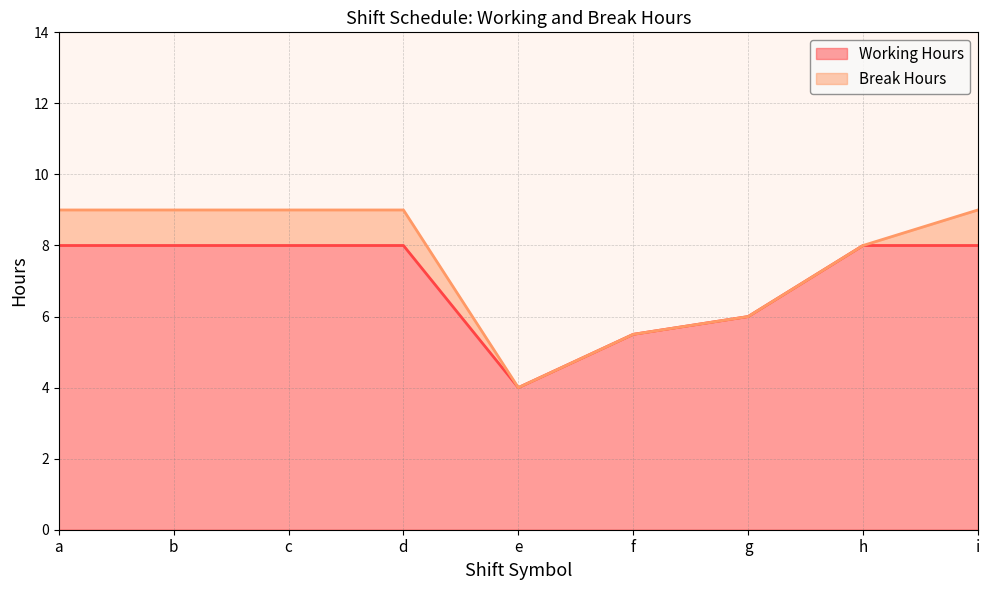

Where does the data first go above 7?

a